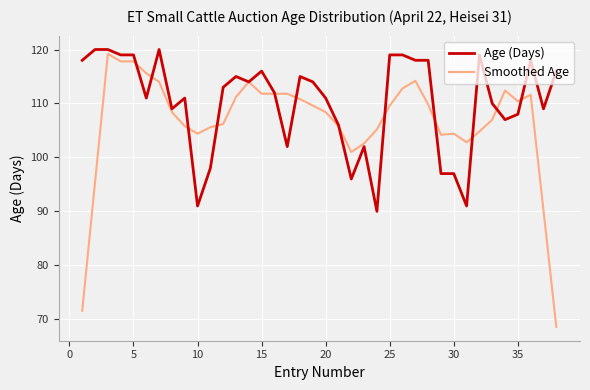

List the series in order of their overall mean, lowest first.

Smoothed Age, Age (Days)